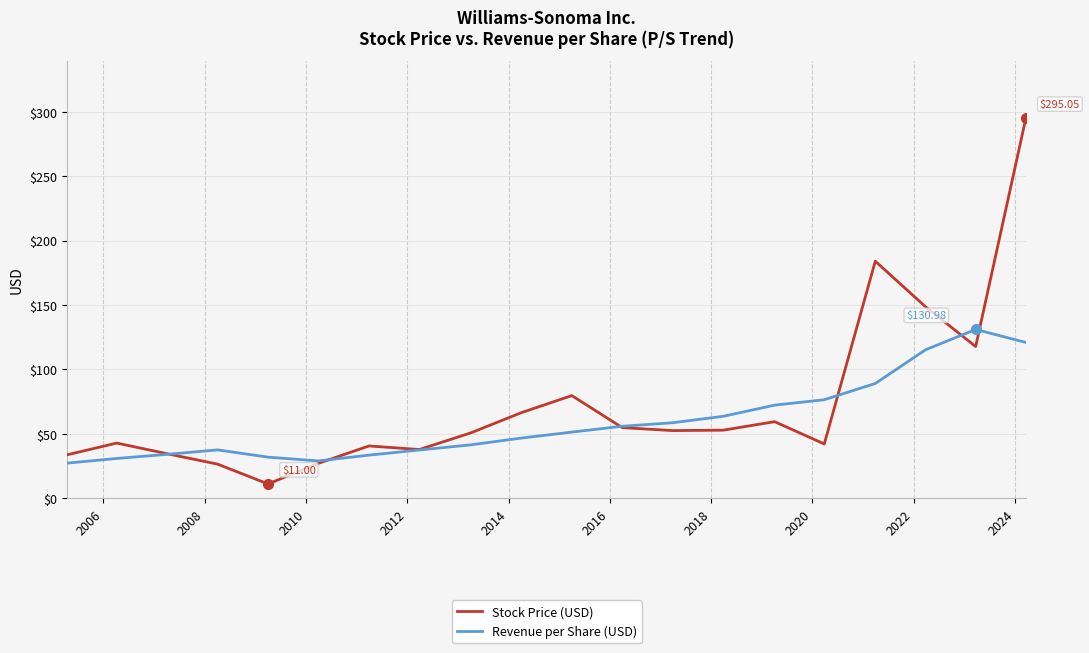

Which series has the largest total across all categories?

Stock Price (USD)